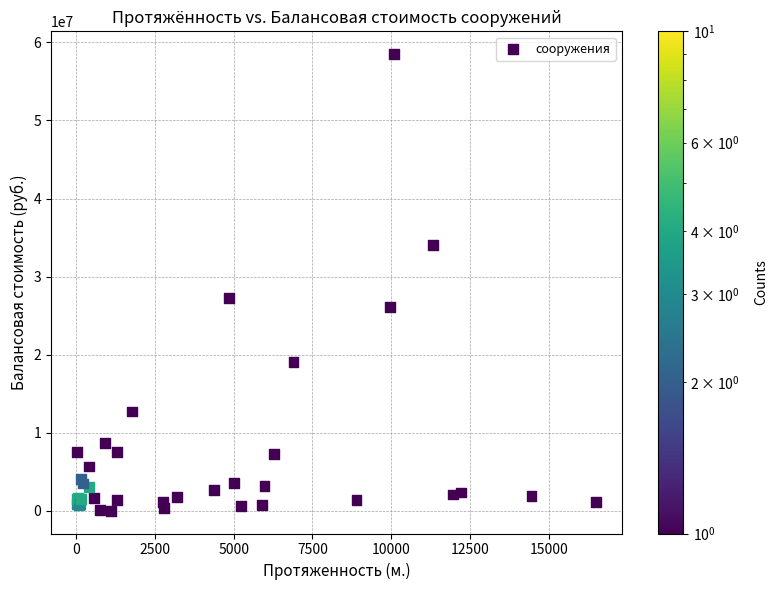

What Y value in the scatter plot is closest to 29260620?

27218909.0